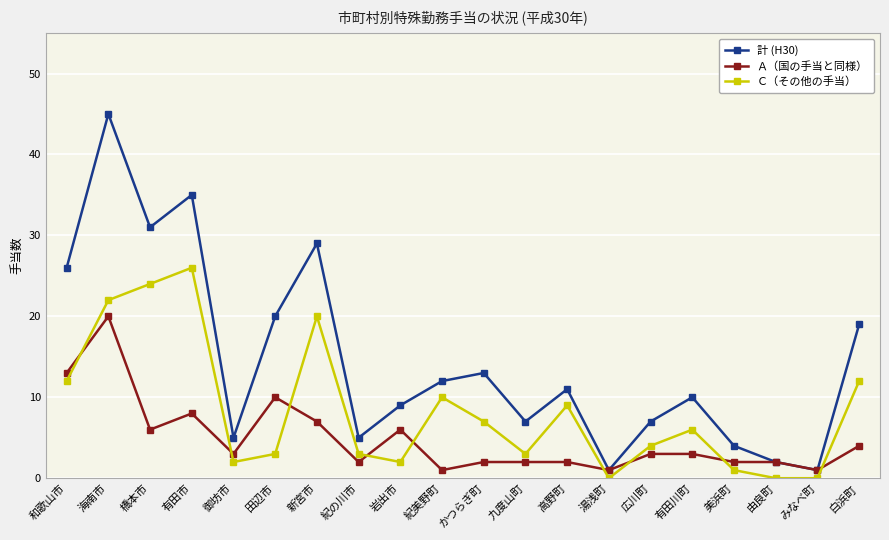

How many lines are shown in the chart?

3